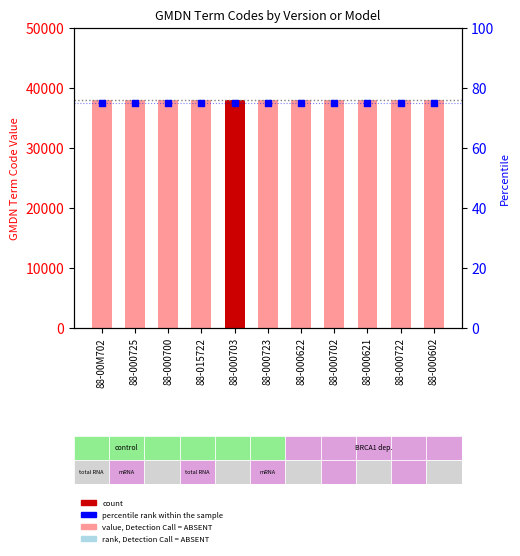

What is the total value across all series at 88-000703?

37936